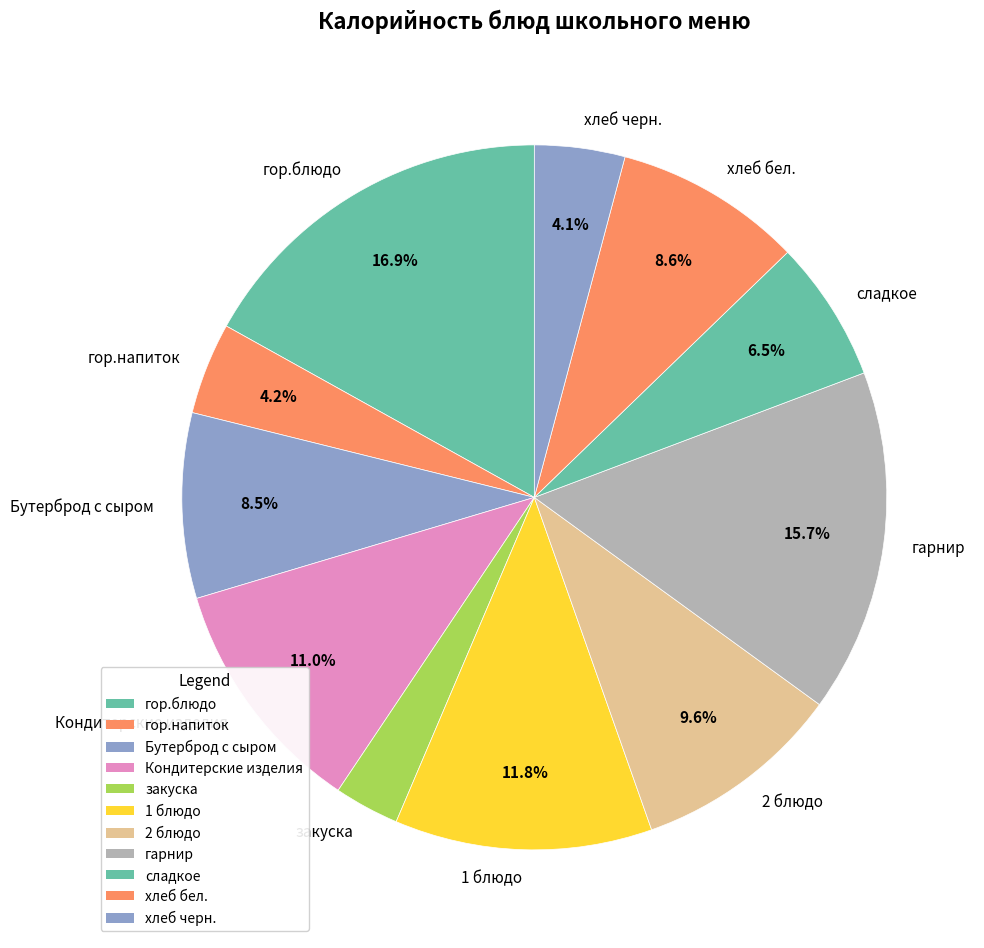

How much of the chart is everything except хлеб черн.?

95.9%